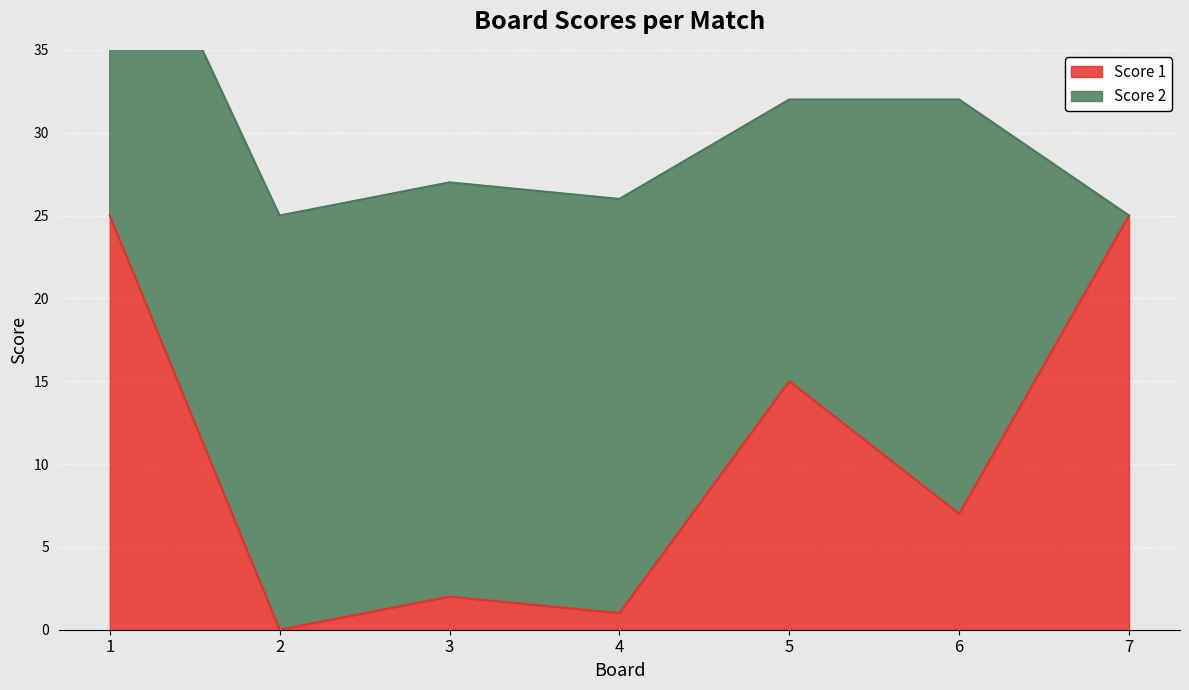

True or false: the data has more than 0 interior local peaks.

True